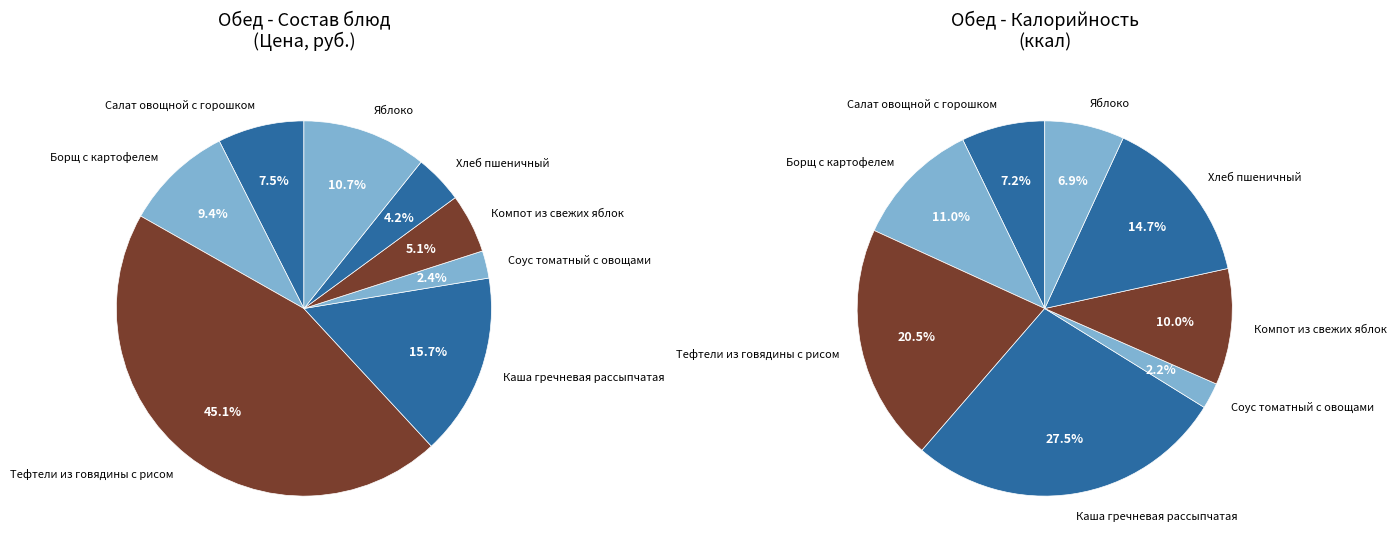

To the nearest percent, what is the average slice percentage?

12%